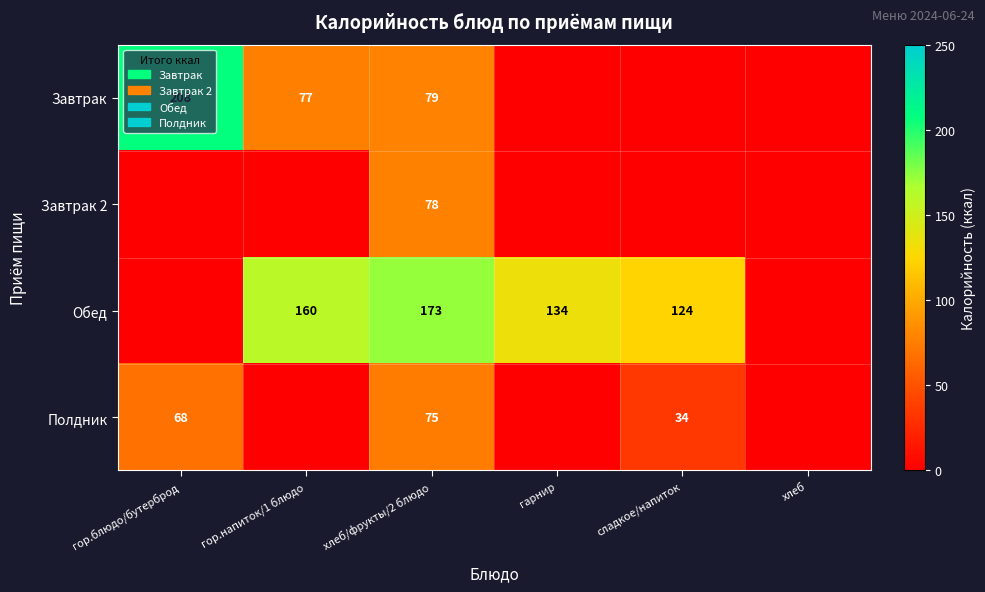

The Завтрак series shows 208 at гор.блюдо/бутерброд. True or false?

True